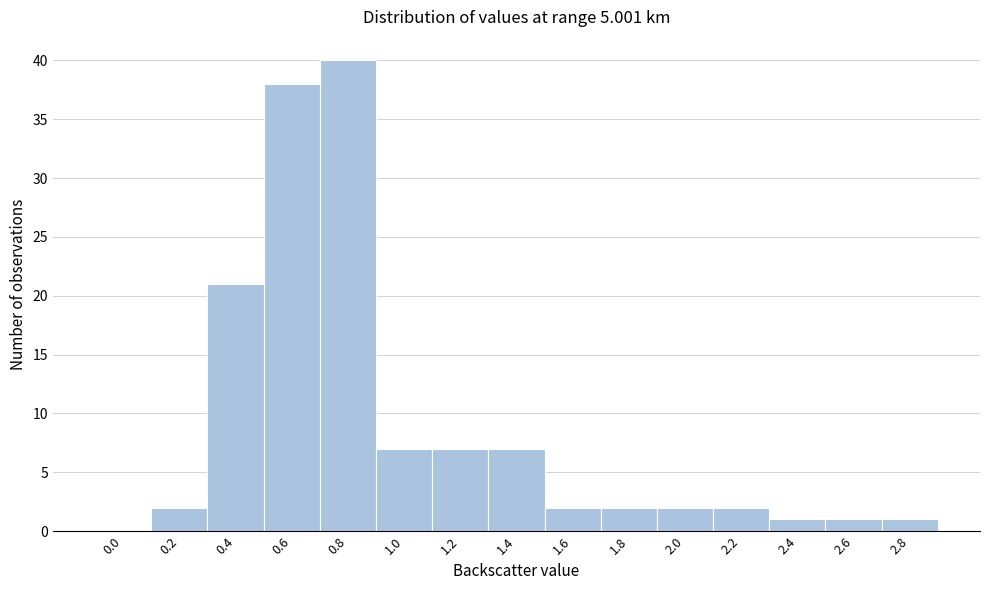

Reading left to right, list all the values displayed in this chart.

0.0=0	0.2=2	0.4=21	0.6=38	0.8=40	1.0=7	1.2=7	1.4=7	1.6=2	1.8=2	2.0=2	2.2=2	2.4=1	2.6=1	2.8=1